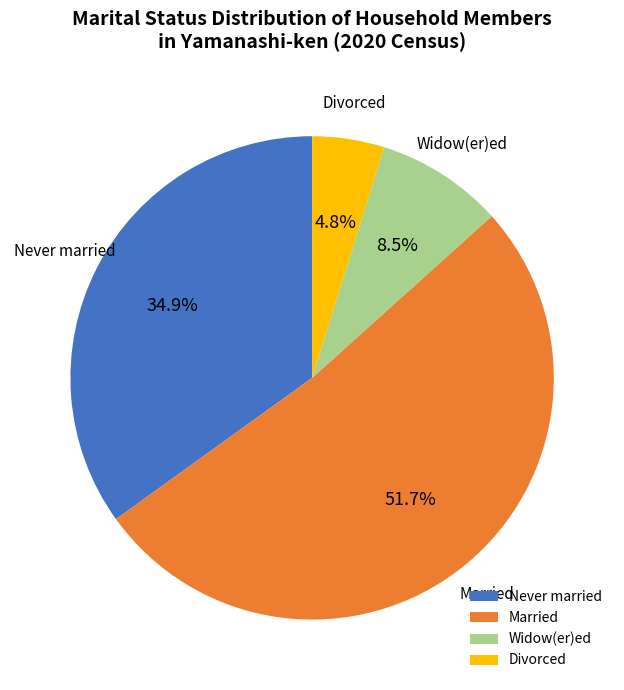

Is there any slice that represents more than half of the pie?

Yes